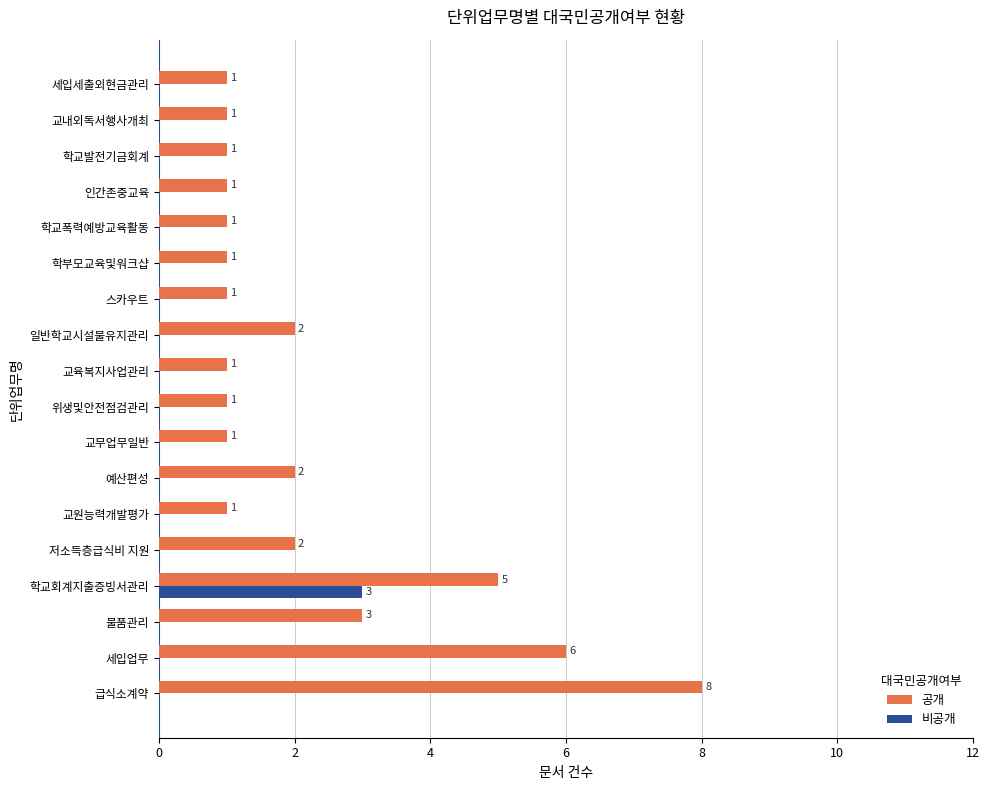

True or false: 비공개 has a value of 1 at 세입업무.

False